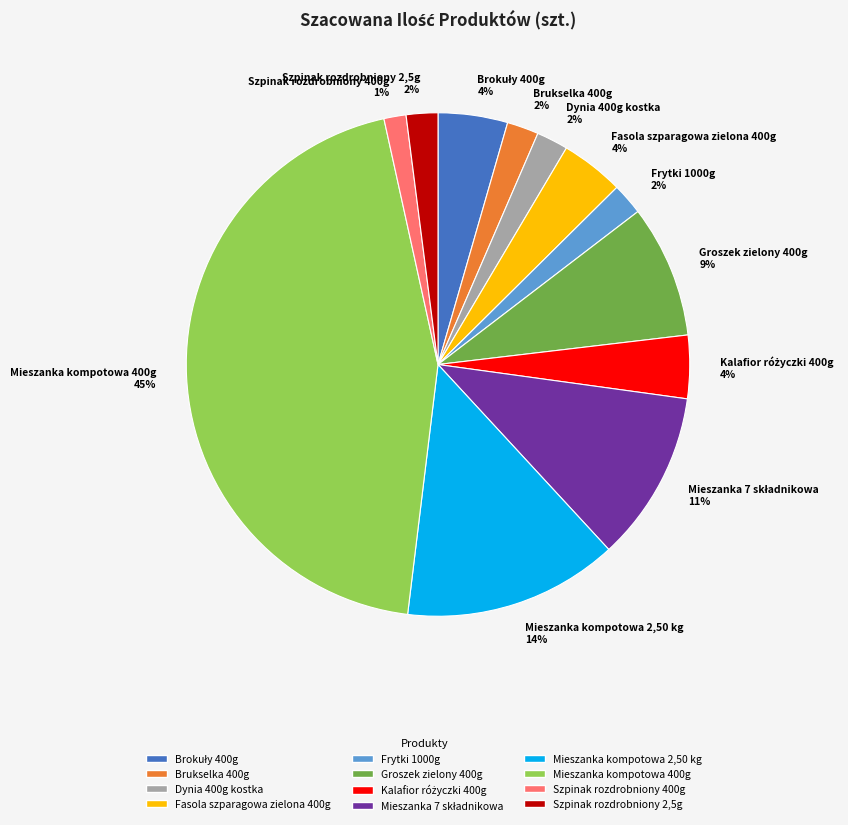

Between Mieszanka kompotowa 400g and Mieszanka kompotowa 2,50 kg, which is larger?

Mieszanka kompotowa 400g